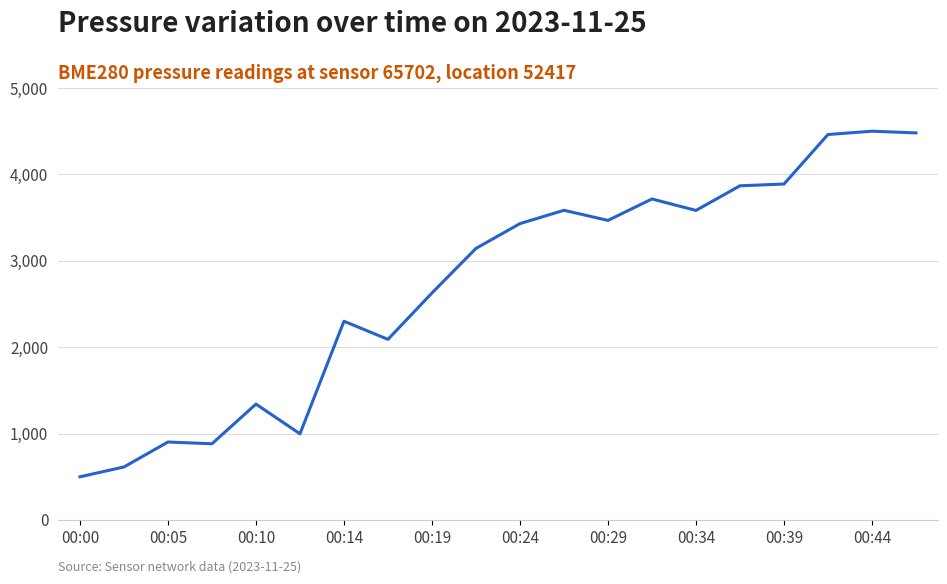

What is the smallest value displayed?

500.0